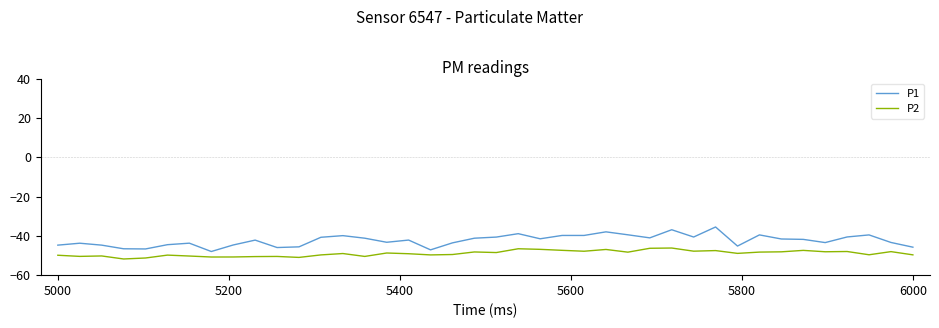

What is the sum of all P1 values?

-1693.1